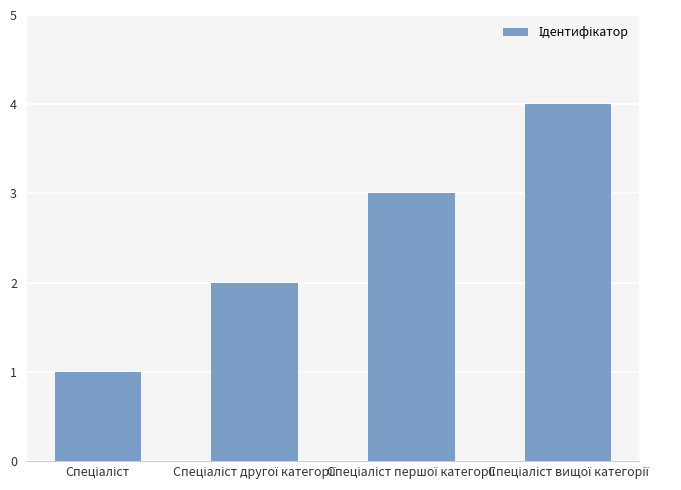

What is the maximum value shown in the chart?

4